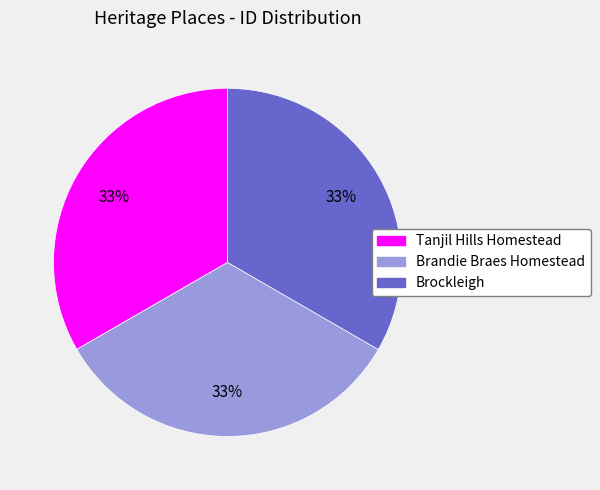

Is the sum of Brandie Braes Homestead and Brockleigh greater than half?

Yes